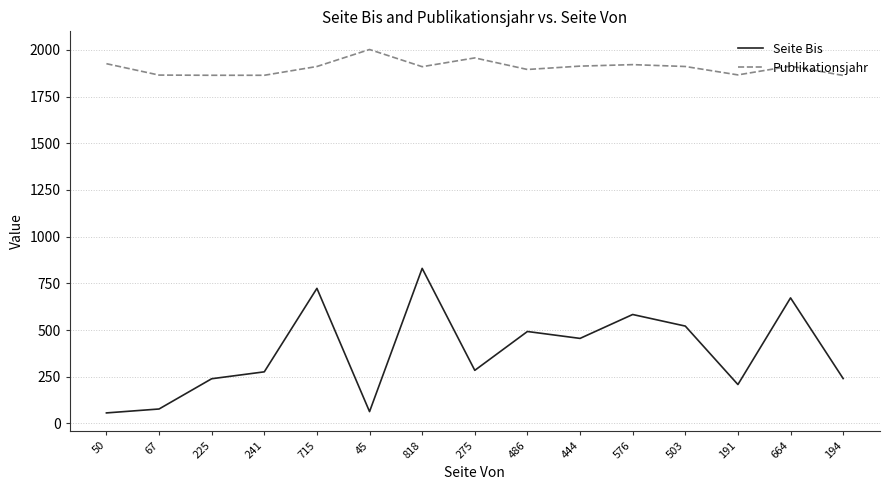

Is the value of Publikationsjahr at 191 greater than the value of Seite Bis at 486?

Yes